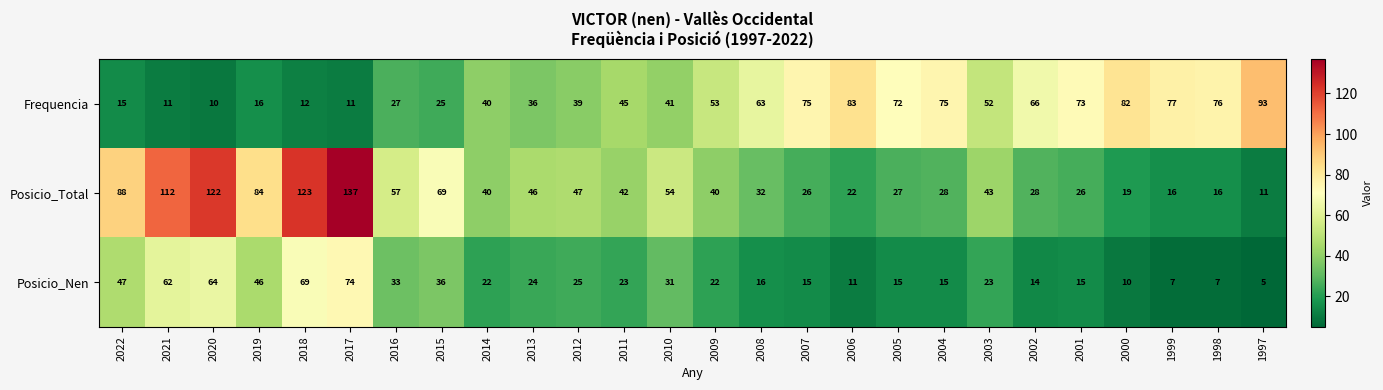

Is it true that Posicio_Nen equals 13 at 2003?

False